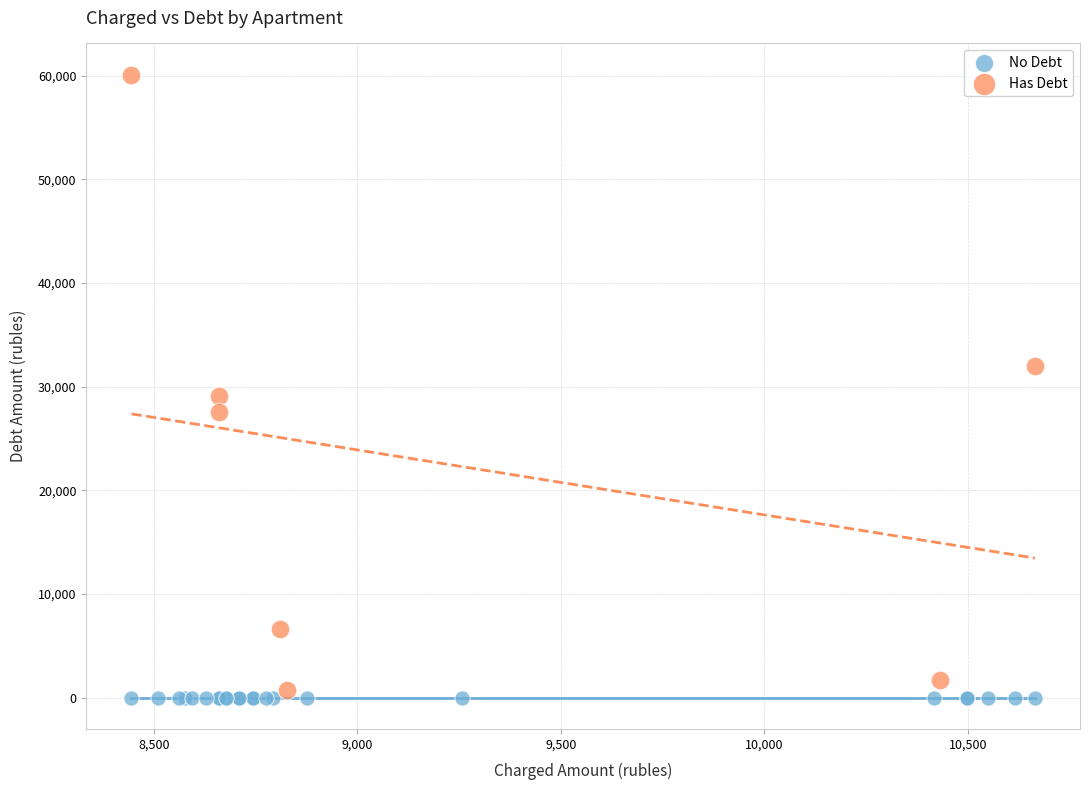

Which series contains the highest Y value?

Has Debt